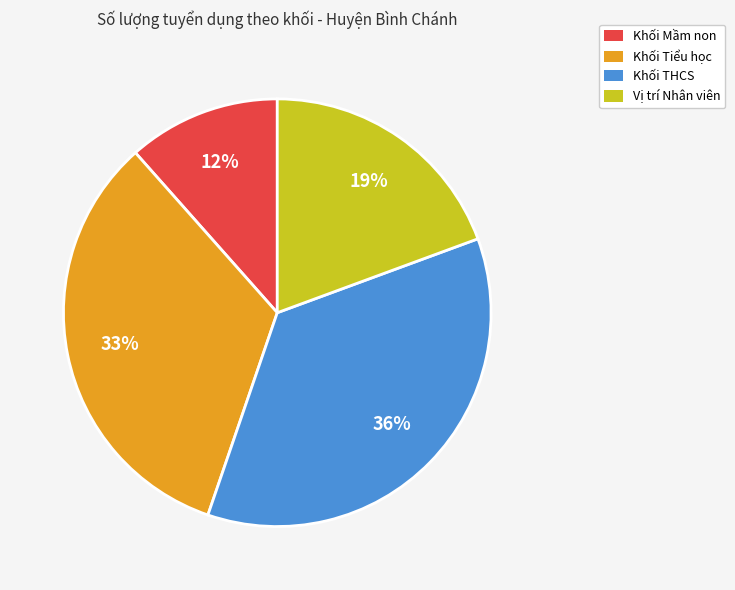

Is there any slice that represents more than half of the pie?

No